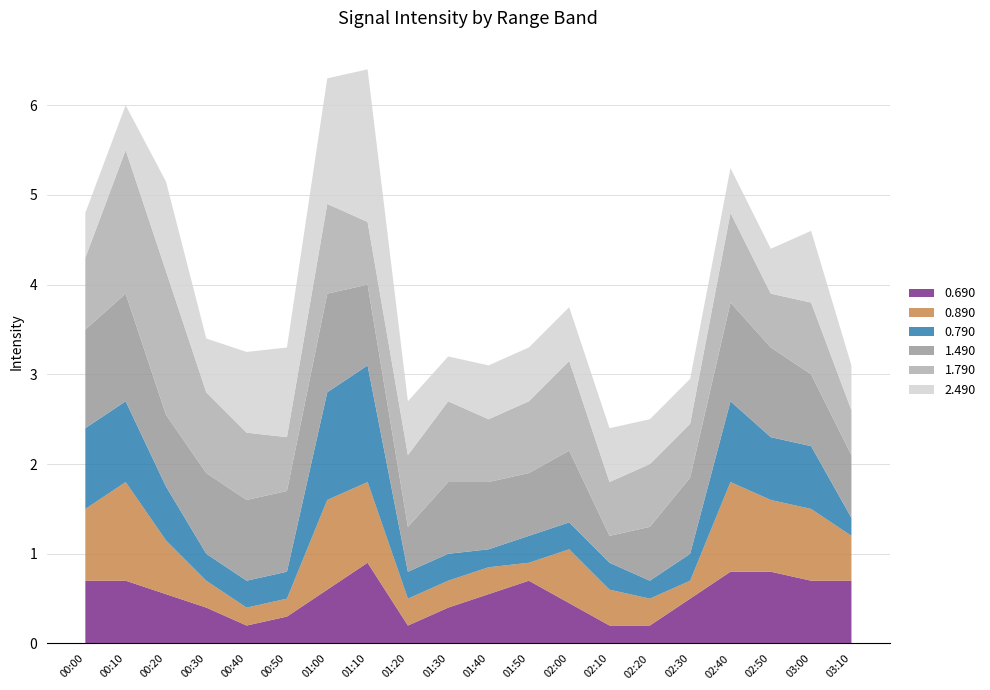

What is the total value across all series at 01:00?

6.3